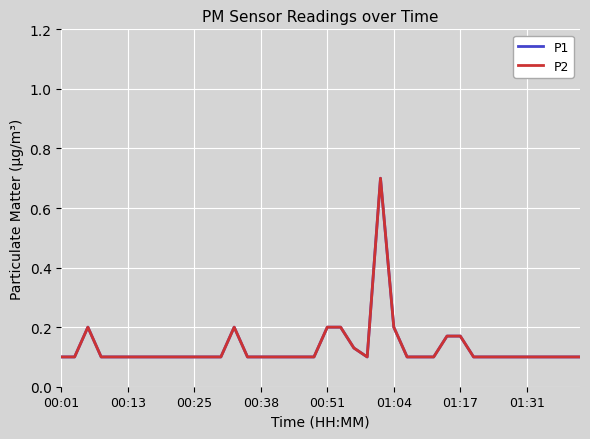

Is this an area chart (filled region under the line)?

No